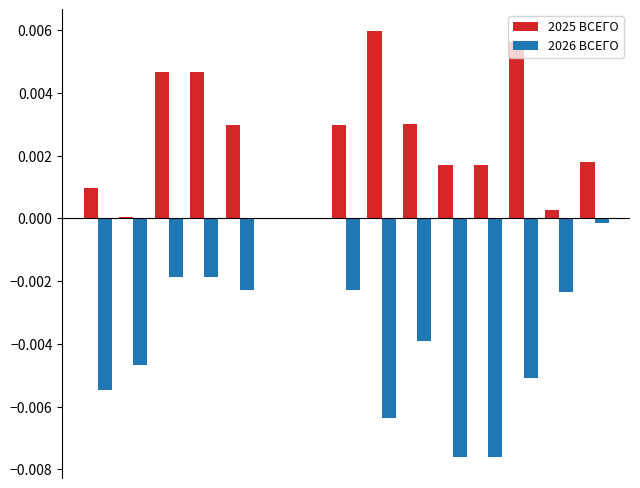

Which series has the largest total across all categories?

2025 ВСЕГО